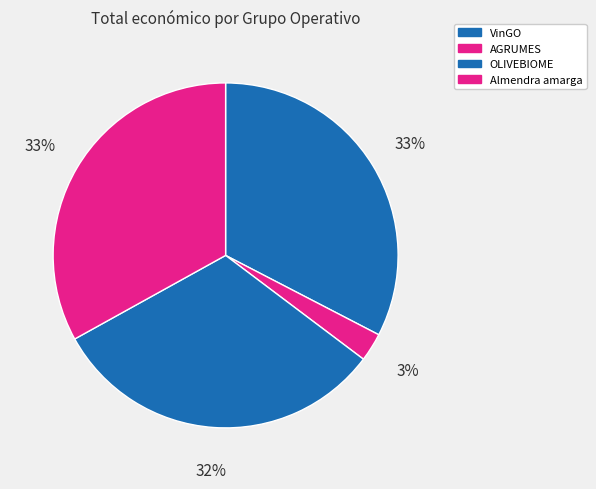

To the nearest percent, what is the average slice percentage?

25%